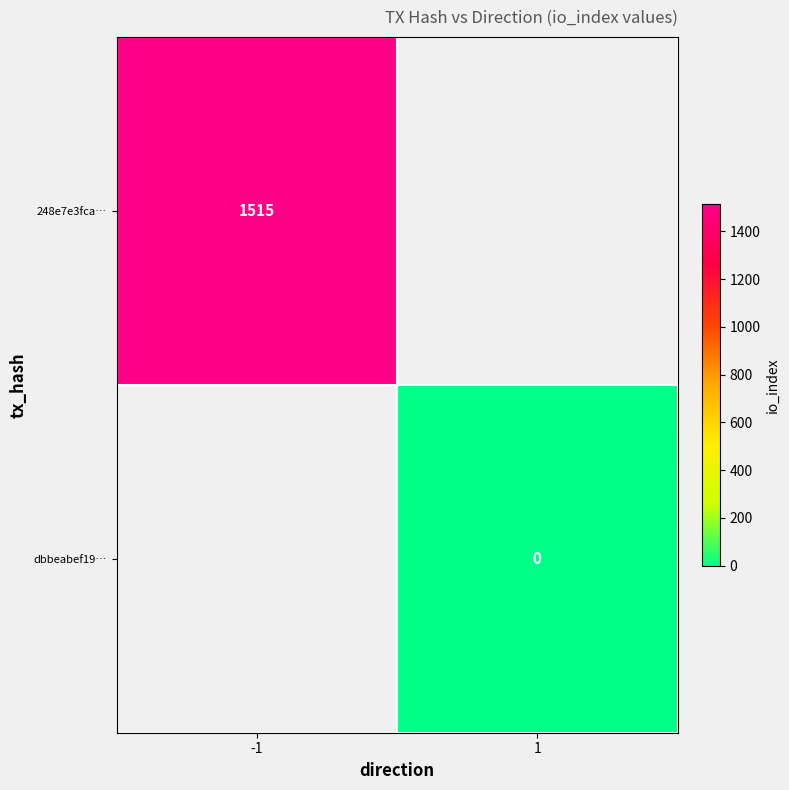

Is it true that 248e7e3fca… equals 2259 at -1?

False